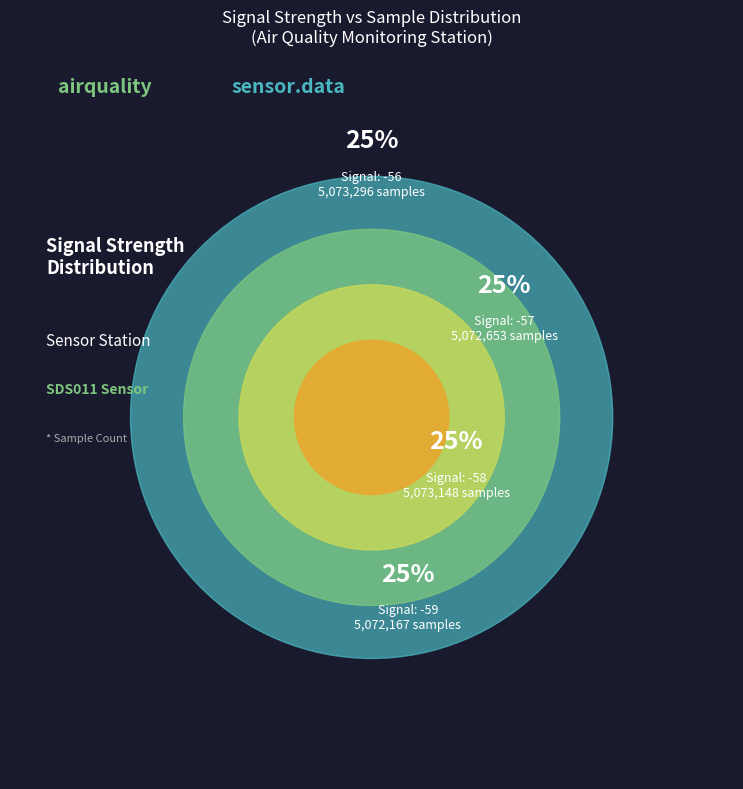

Which has a higher value, -58 or -57?

-58